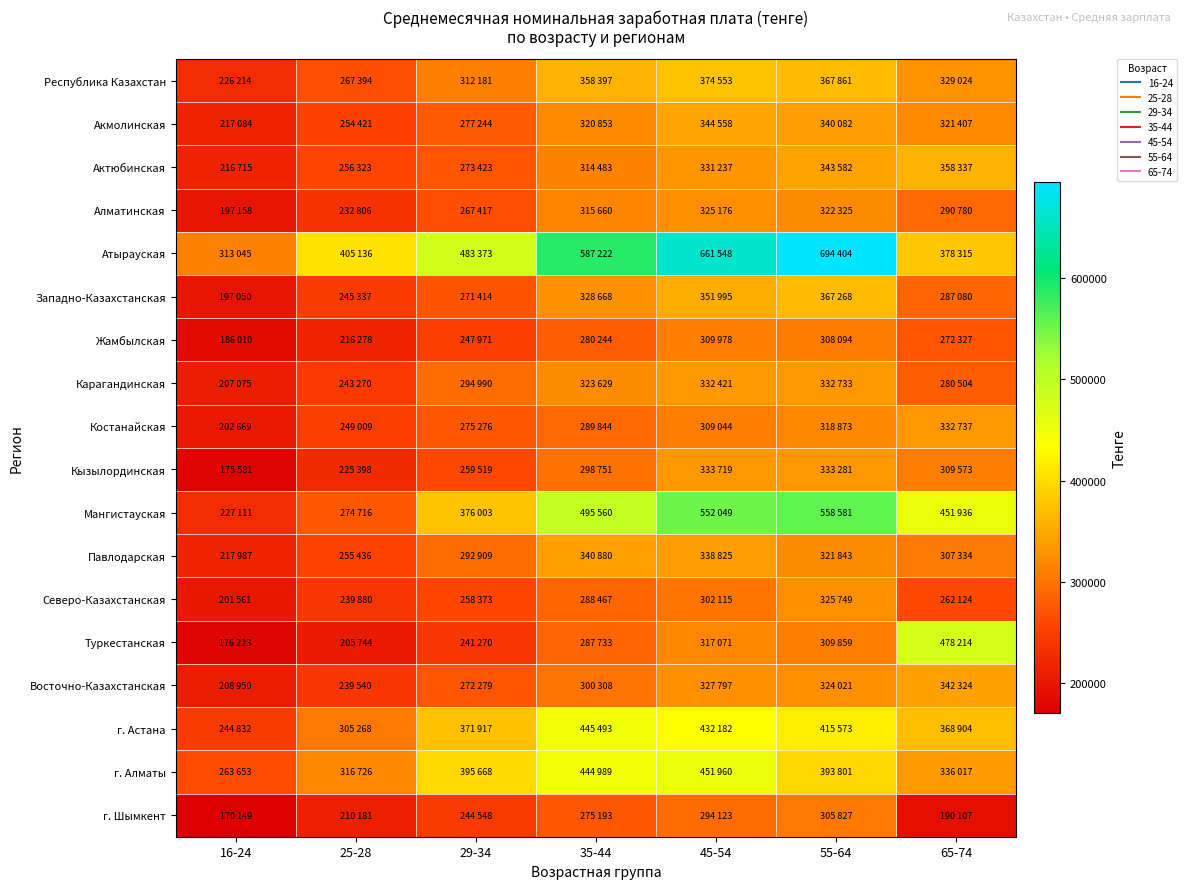

Between 45-54 and 35-44, which is larger?

45-54